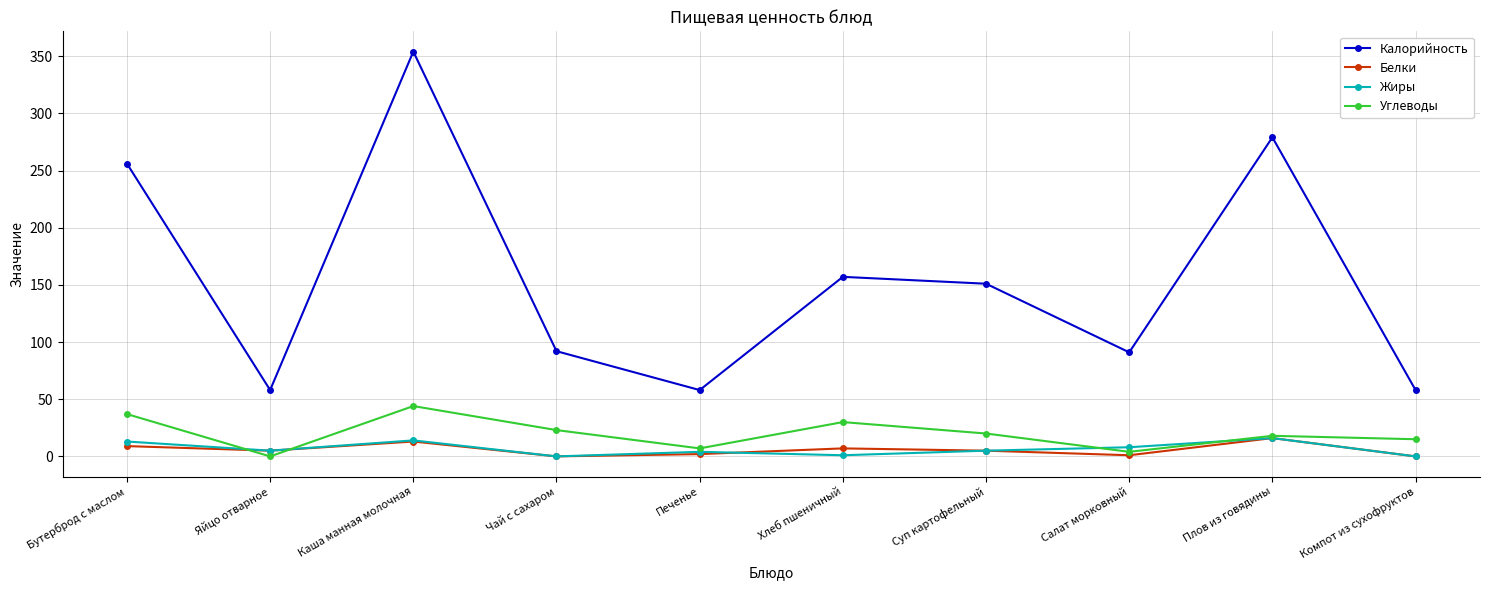

How many distinct data groups are displayed?

4